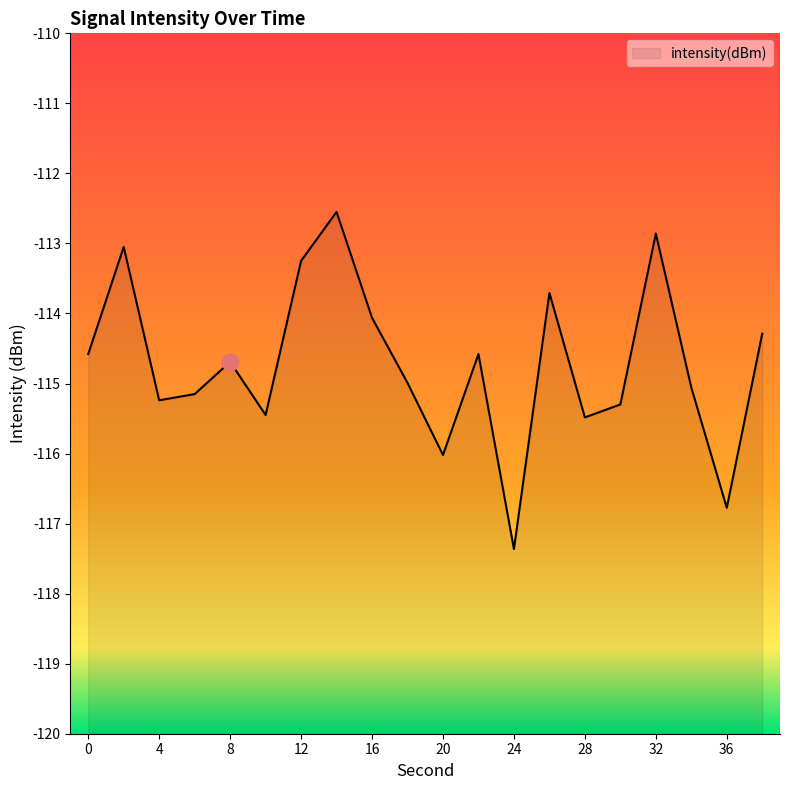

Between 28 and 30, which is larger?

30